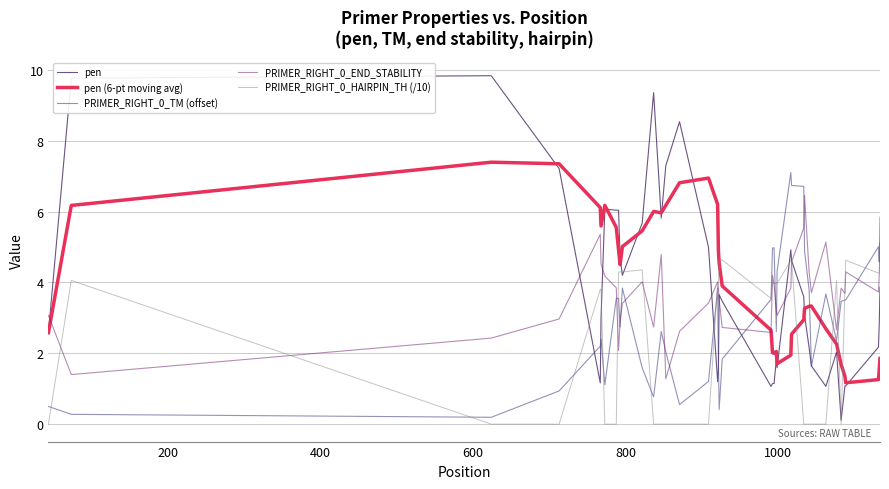

What is the difference between the maximum and minimum values in the pen series?

9.7